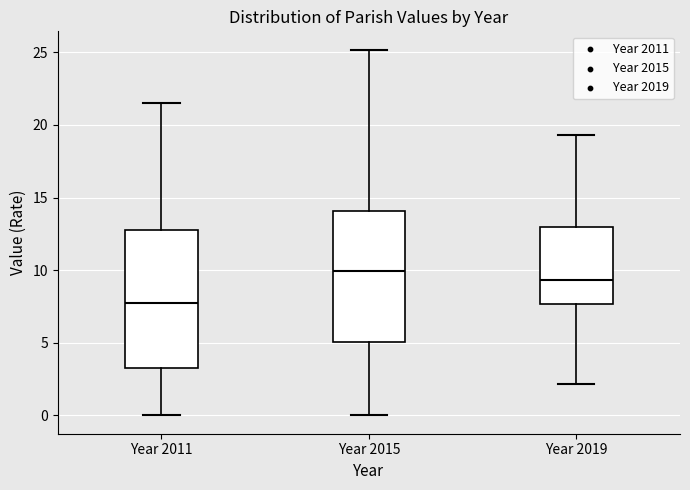

Reading left to right, transcribe this box plot: for each box, give where its median line is, the range the box spans, and where its two whiskers end, as read against the y-axis. The values are not printed on the chart, so give them approximately, as read against the axis.

Year 2011: median 8.0, box 3.5 to 13.0, whiskers 0.0 to 21.5
Year 2015: median 10.0, box 5.0 to 14.0, whiskers 0.0 to 25.0
Year 2019: median 9.5, box 7.5 to 13.0, whiskers 2.0 to 19.5